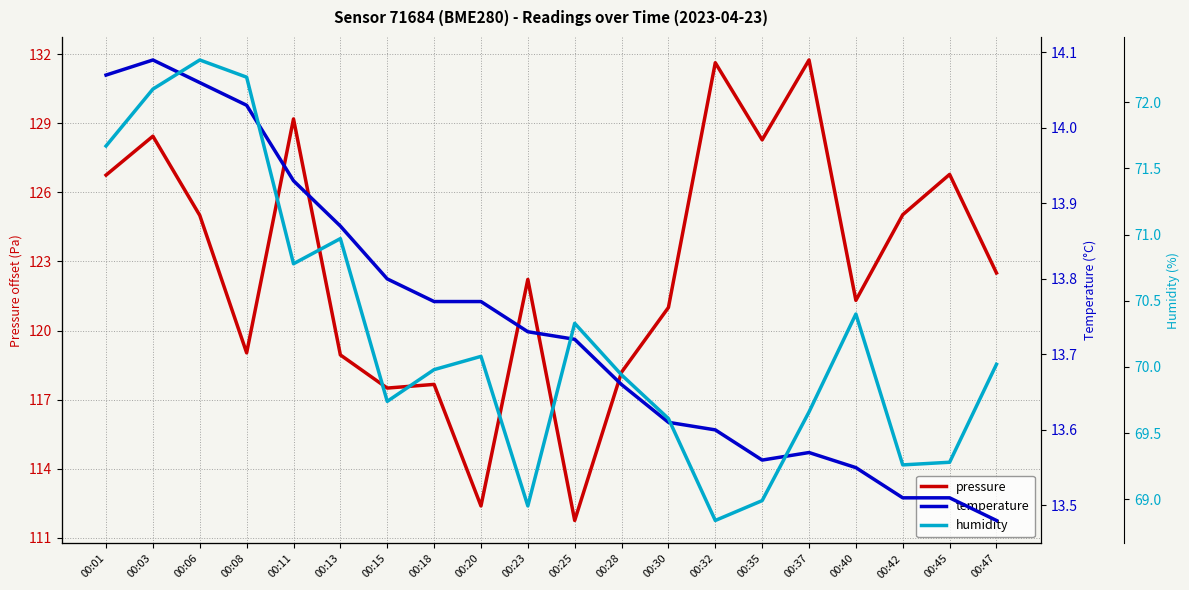

True or false: temperature has a value of 13.6 at 00:35.

True